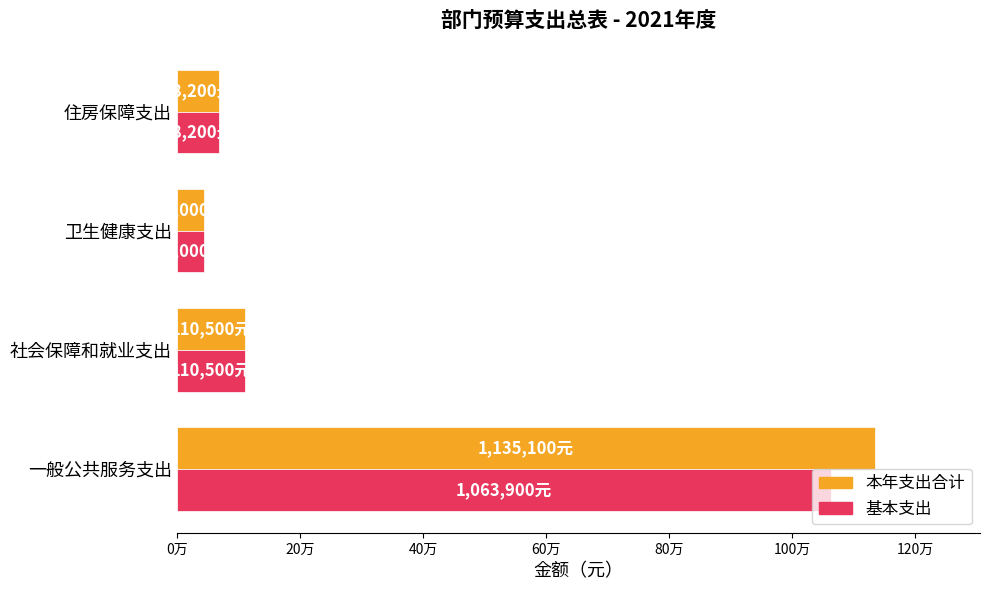

What are all the series names shown in the legend?

本年支出合计, 基本支出